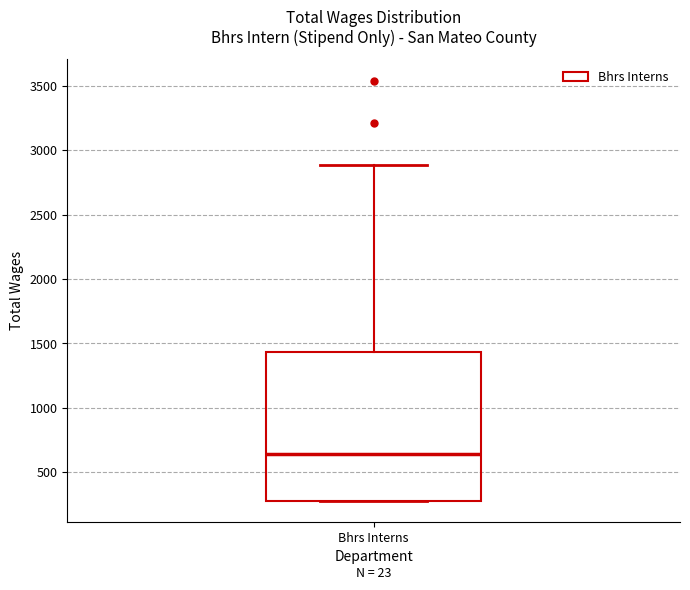

Transcribe this box plot: give where the median line is, the range the box spans, and where the two whiskers end, as read against the y-axis. The values are not printed on the chart, so give them approximately, as read against the axis.

median 650, box 300 to 1450, whiskers 300 to 2900